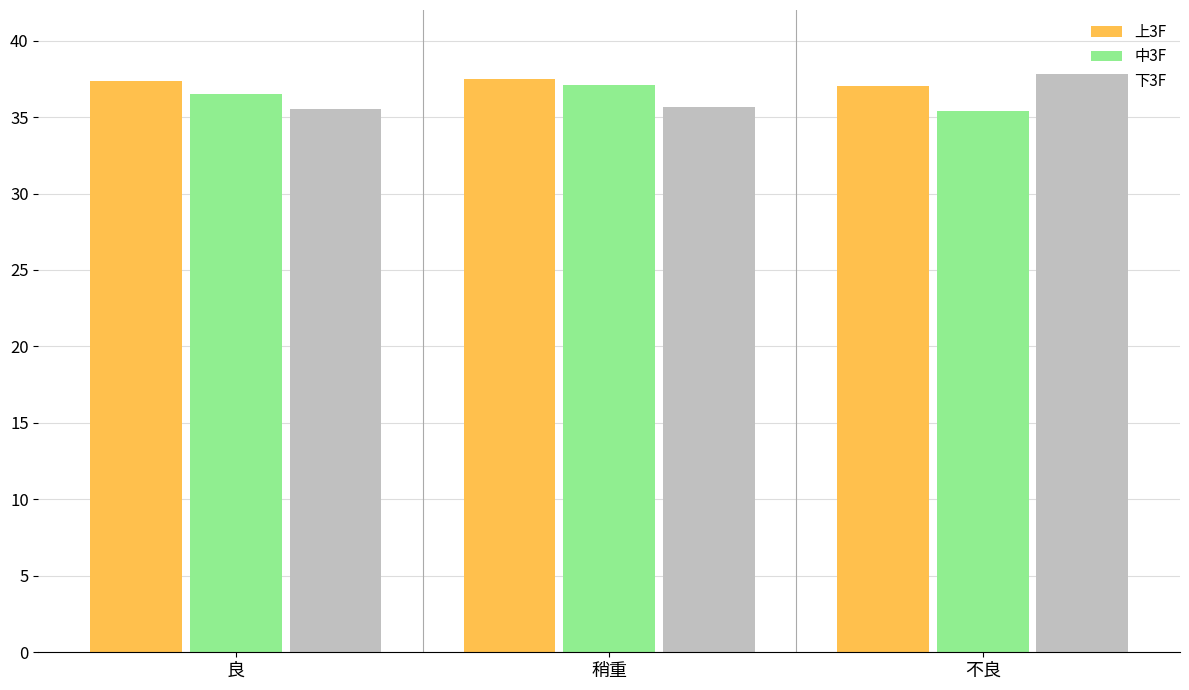

What is the difference between the maximum and minimum values in the 上3F series?

0.5